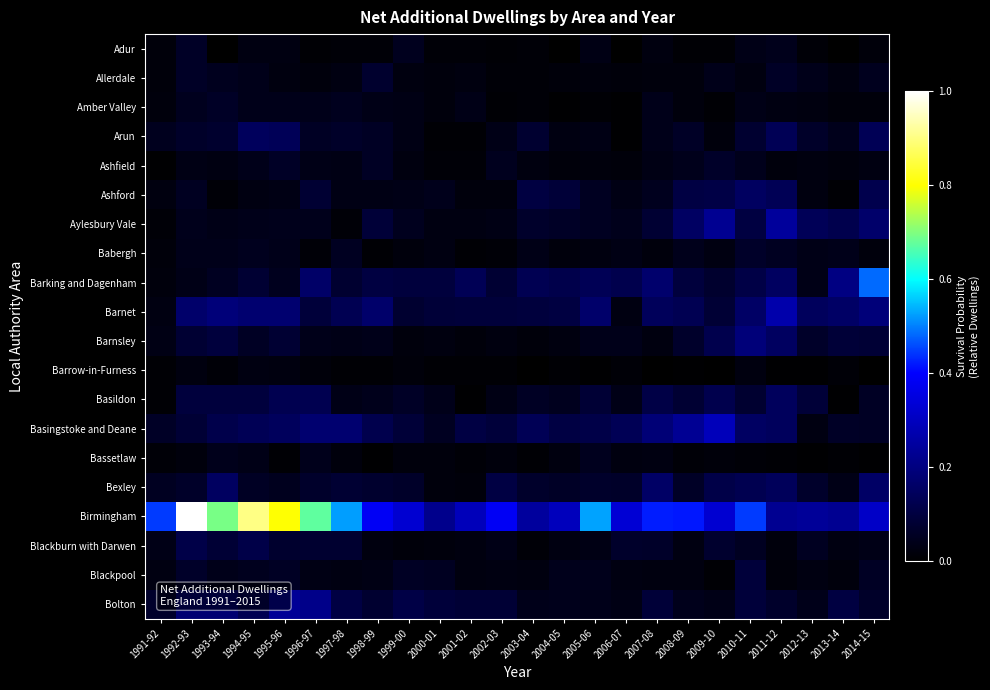

At which category is the sum across all series the highest?

1992-93